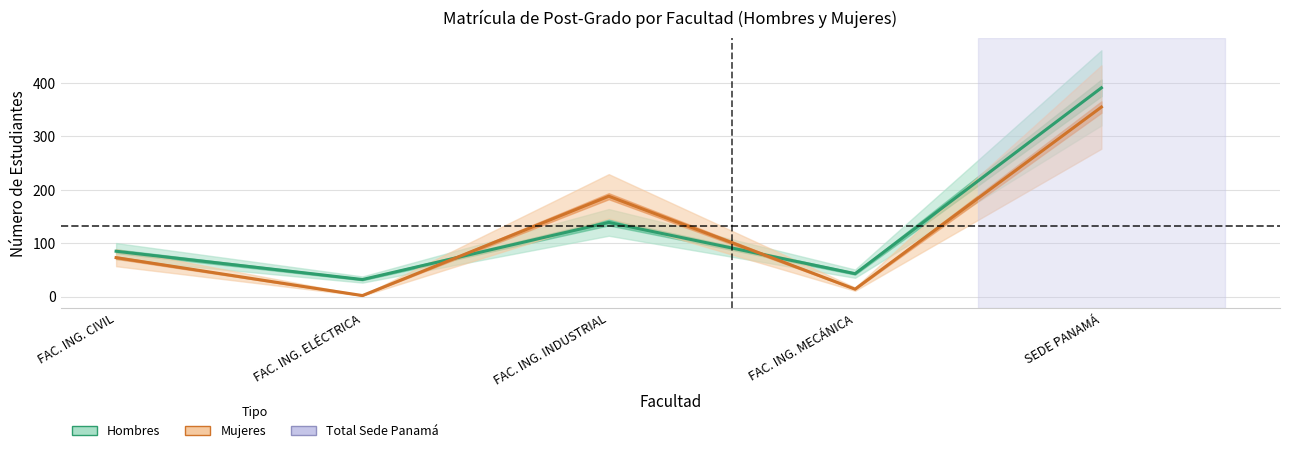

Count the number of categories in the chart.

5